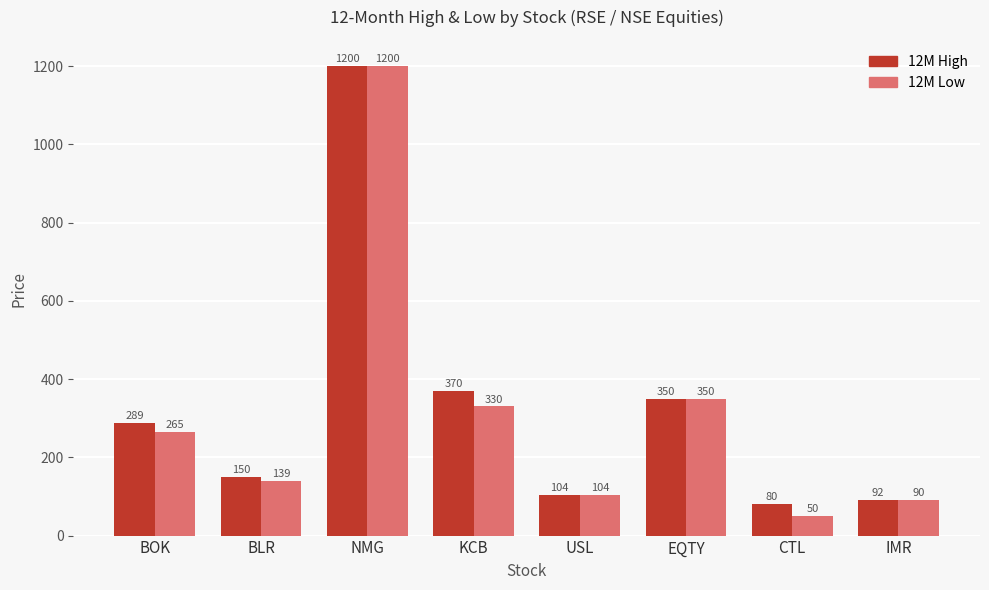

Which series changed the most between BOK and CTL?

12M Low